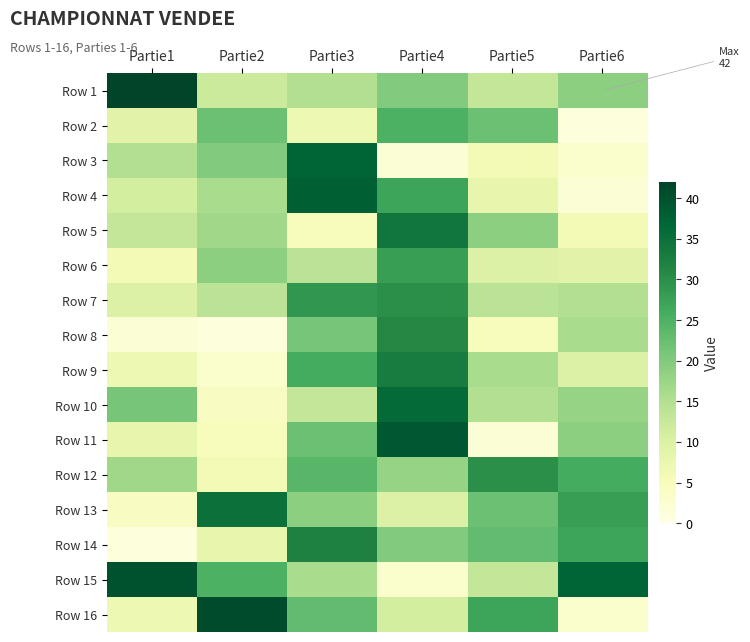

Reading left to right, transcribe all the data shown in this chart.

Row 1: Partie1=42	Partie2=12	Partie3=15	Partie4=20	Partie5=13	Partie6=19
Row 2: Partie1=9	Partie2=22	Partie3=7	Partie4=25	Partie5=22	Partie6=1
Row 3: Partie1=15	Partie2=20	Partie3=37	Partie4=2	Partie5=6	Partie6=3
Row 4: Partie1=11	Partie2=16	Partie3=38	Partie4=27	Partie5=8	Partie6=2
Row 5: Partie1=13	Partie2=17	Partie3=5	Partie4=34	Partie5=19	Partie6=6
Row 6: Partie1=6	Partie2=19	Partie3=14	Partie4=28	Partie5=10	Partie6=9
Row 7: Partie1=10	Partie2=14	Partie3=29	Partie4=30	Partie5=14	Partie6=15
Row 8: Partie1=2	Partie2=1	Partie3=21	Partie4=31	Partie5=5	Partie6=16
Row 9: Partie1=7	Partie2=3	Partie3=26	Partie4=33	Partie5=16	Partie6=10
Row 10: Partie1=21	Partie2=4	Partie3=13	Partie4=36	Partie5=15	Partie6=18
Row 11: Partie1=8	Partie2=5	Partie3=22	Partie4=39	Partie5=2	Partie6=19
Row 12: Partie1=17	Partie2=6	Partie3=24	Partie4=18	Partie5=30	Partie6=26
Row 13: Partie1=4	Partie2=35	Partie3=19	Partie4=10	Partie5=22	Partie6=28
Row 14: Partie1=1	Partie2=8	Partie3=32	Partie4=20	Partie5=23	Partie6=27
Row 15: Partie1=40	Partie2=25	Partie3=16	Partie4=3	Partie5=13	Partie6=37
Row 16: Partie1=7	Partie2=41	Partie3=23	Partie4=11	Partie5=27	Partie6=3